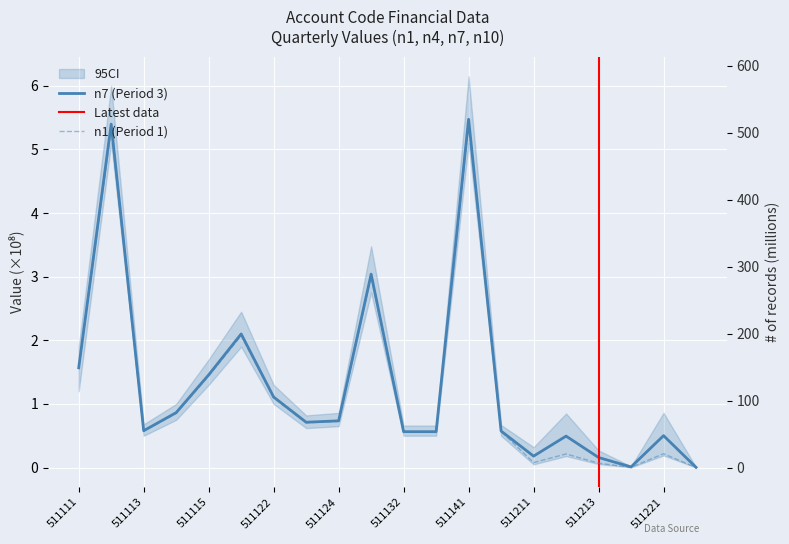

Reading left to right, what are all the values shown in this chart?

n1: 1.5	5.3	0.6	0.9	1.4	2.1	1.1	0.7	0.7	3.0	0.6	0.6	5.4	0.6	0.1	0.2	0.1	0.0	0.2	0.0
n4: 1.6	5.4	0.6	0.9	1.5	2.1	1.1	0.7	0.7	3.0	0.6	0.6	5.5	0.6	0.2	0.5	0.2	0.0	0.5	0.0
n7: 167.4	576.0	61.8	92.1	155.5	224.1	118.3	76.0	78.4	324.4	60.2	60.2	584.1	61.2	28.1	77.4	24.8	1.6	78.6	0.5